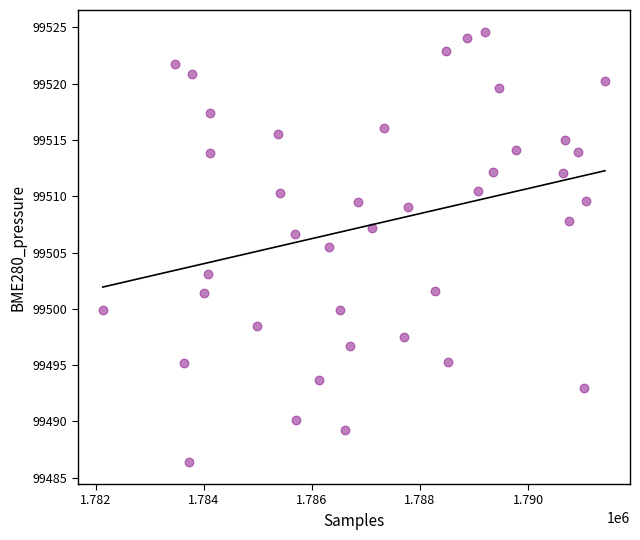

What is the range of Y values (max minus min)?

38.3